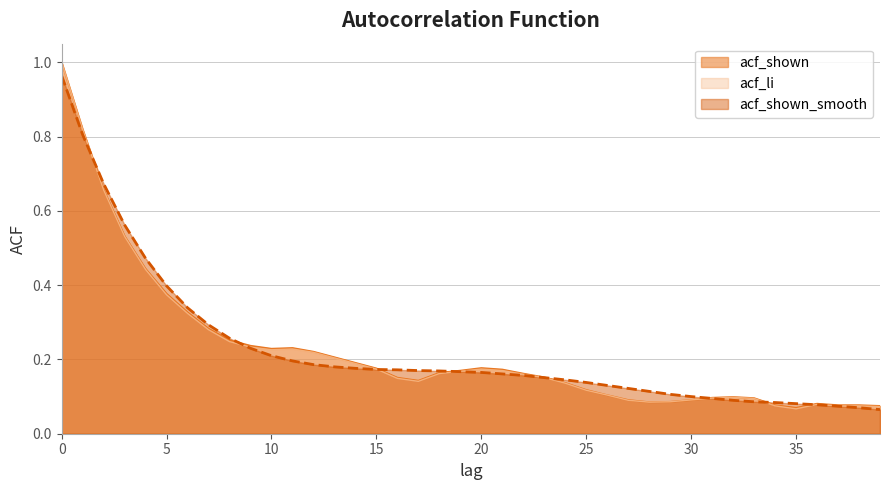

What is the maximum value shown in the chart?

1.0